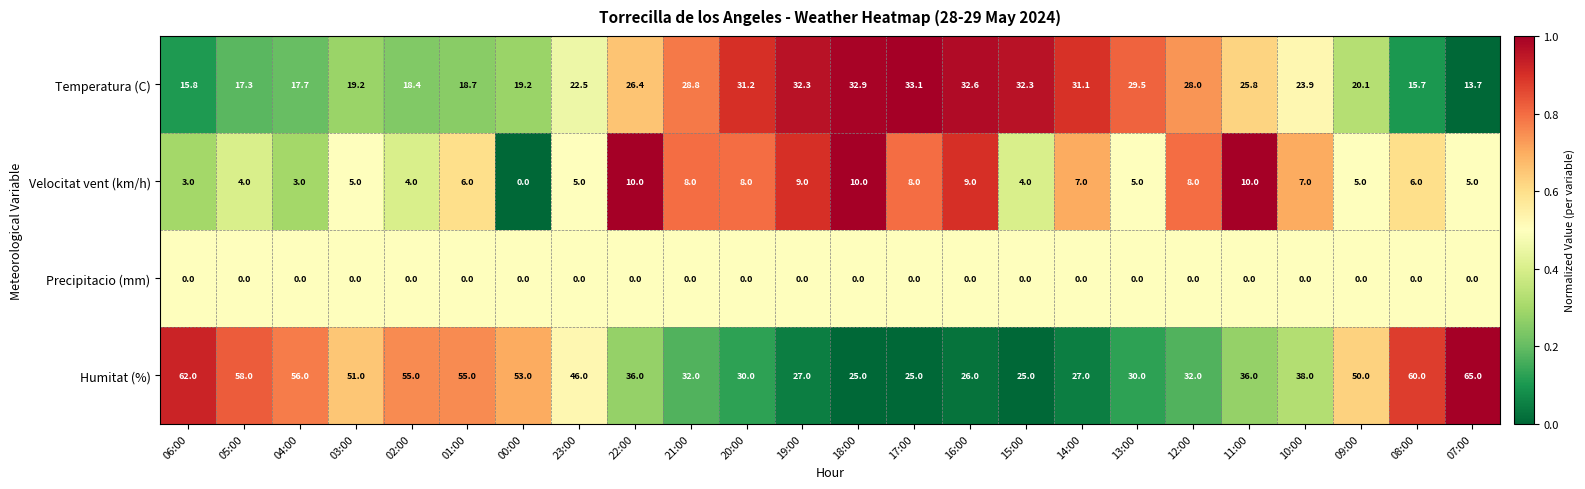

True or false: Velocitat vent (km/h) has a value of 9.0 at 19:00.

True